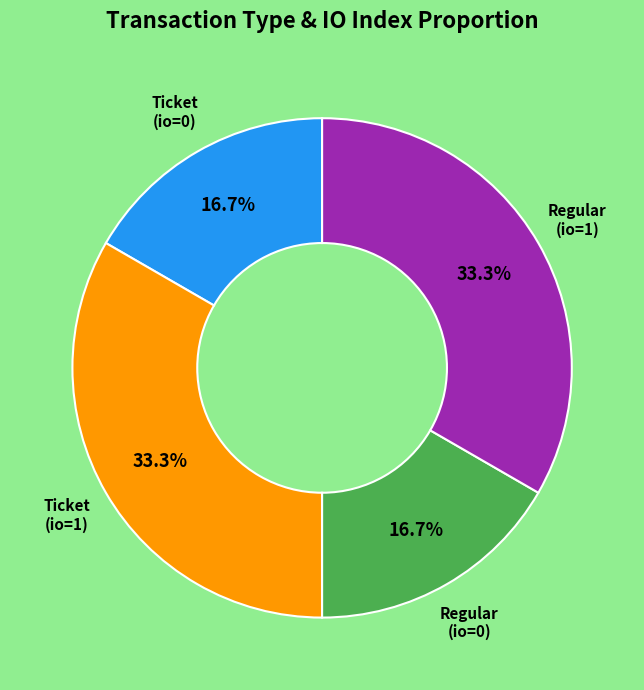

Does any single category account for the majority?

No